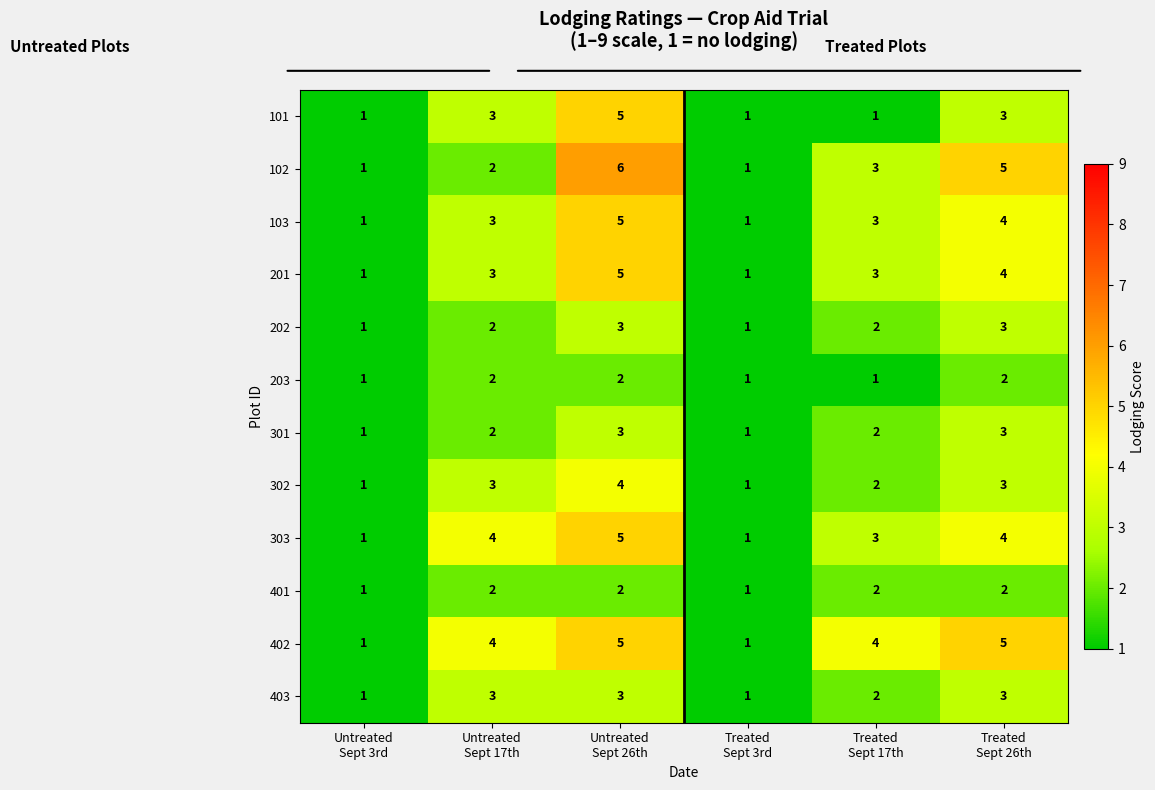

What is the difference between the maximum and minimum values in the 303 series?

4